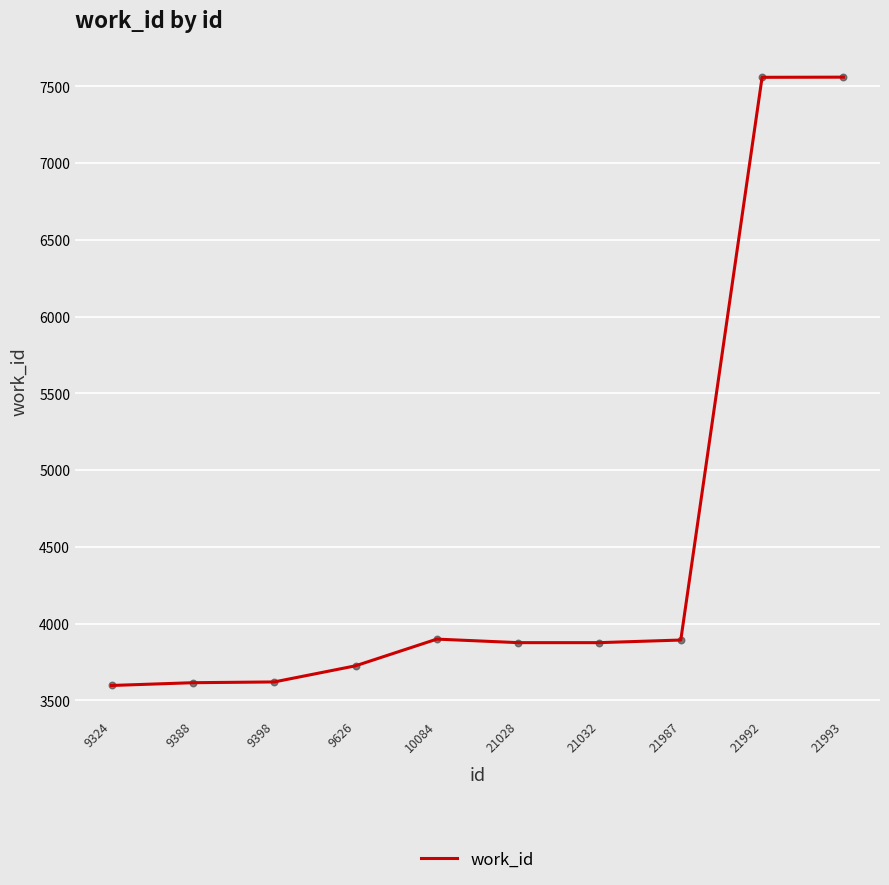

What is the change in value from 21032 to 21987?

+17